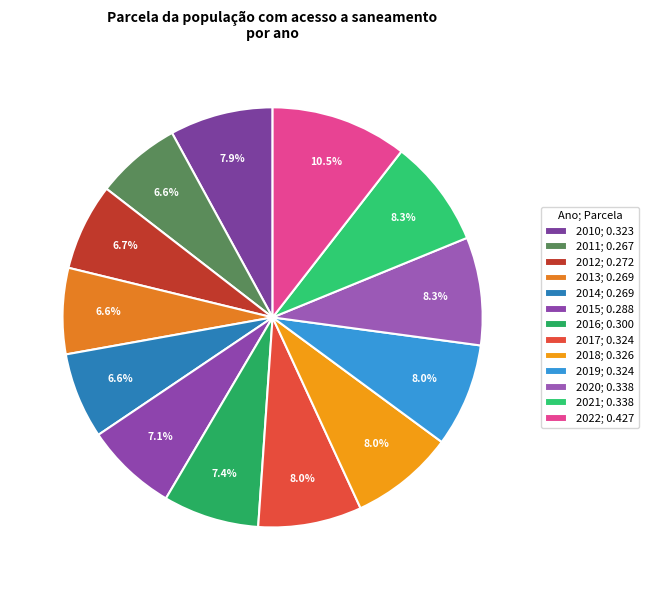

Is the sum of 2020 and 2021 greater than half?

No